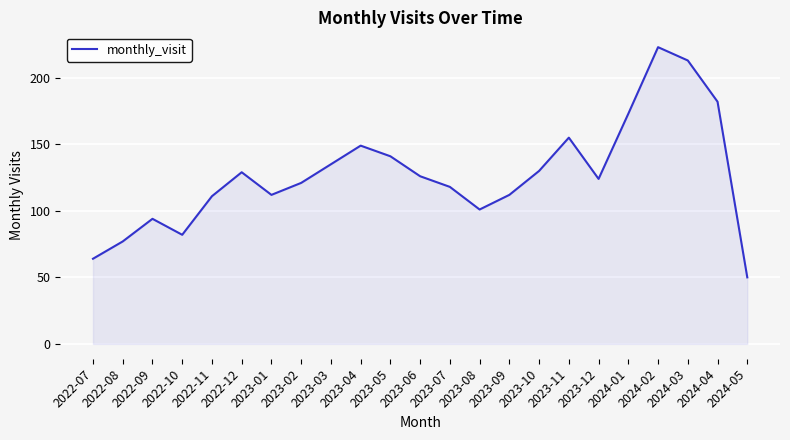

How many categories are shown in the chart?

23